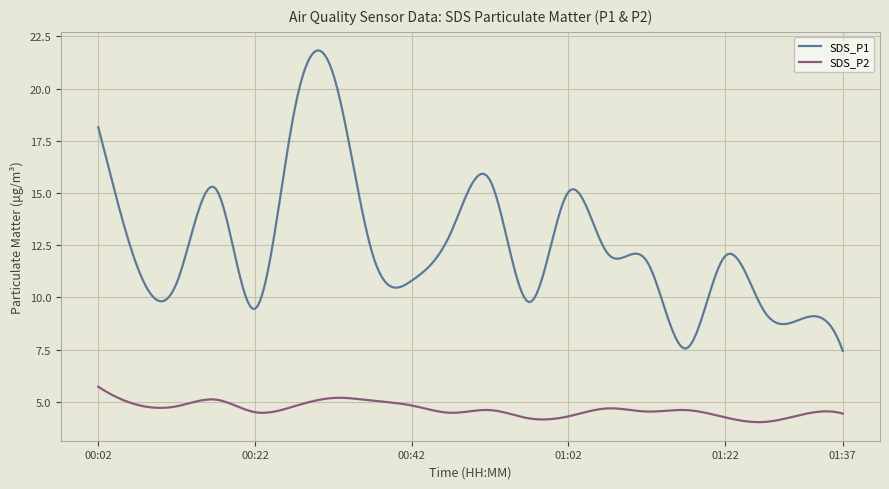

In SDS_P1, how many points are higher than both neighbors (excluding endpoints)?

7